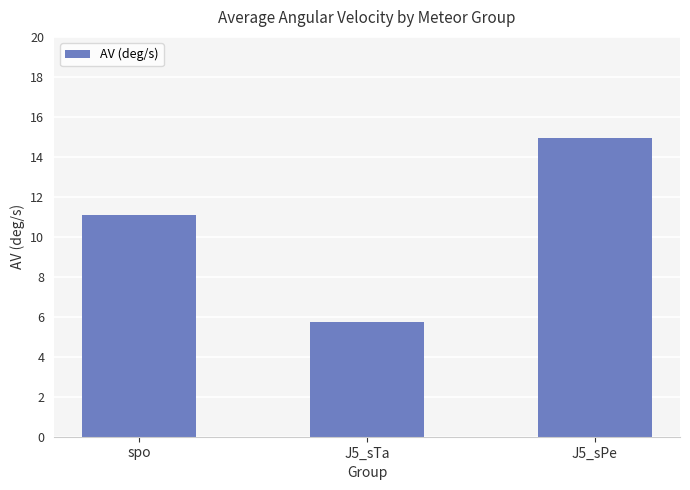

Is it true that the value at J5_sTa is 8.9?

False